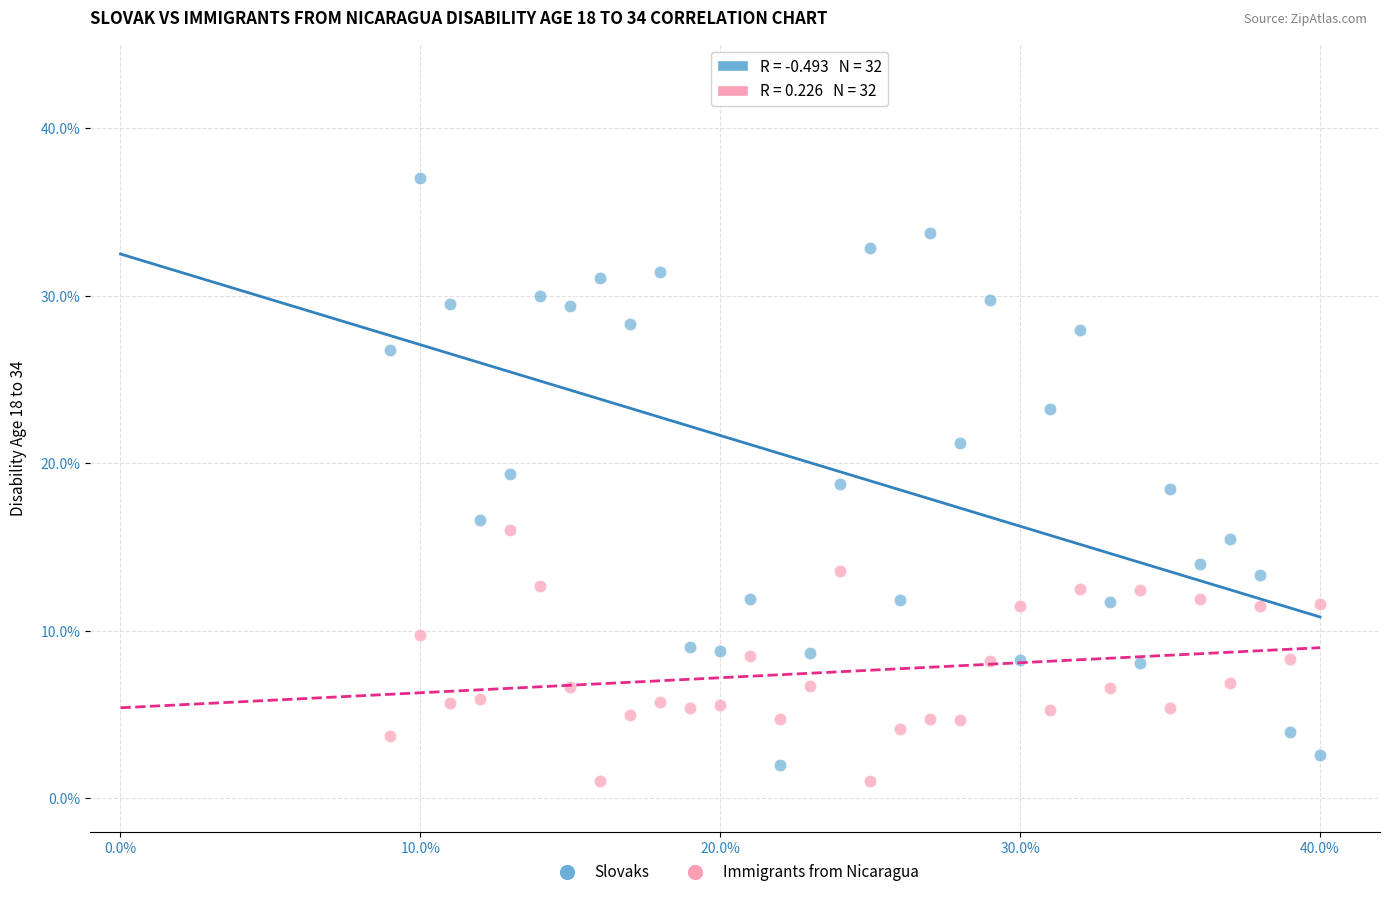

Across all data points, what is the range of Y values (max minus min)?

36.0